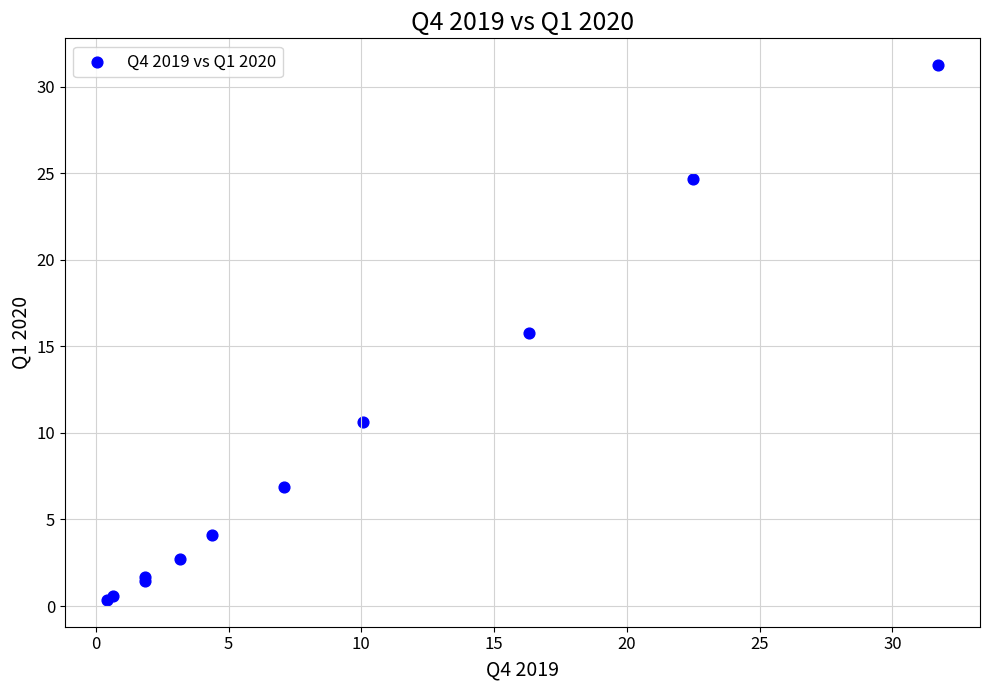

What Y value in the scatter plot is closest to 15?

15.8